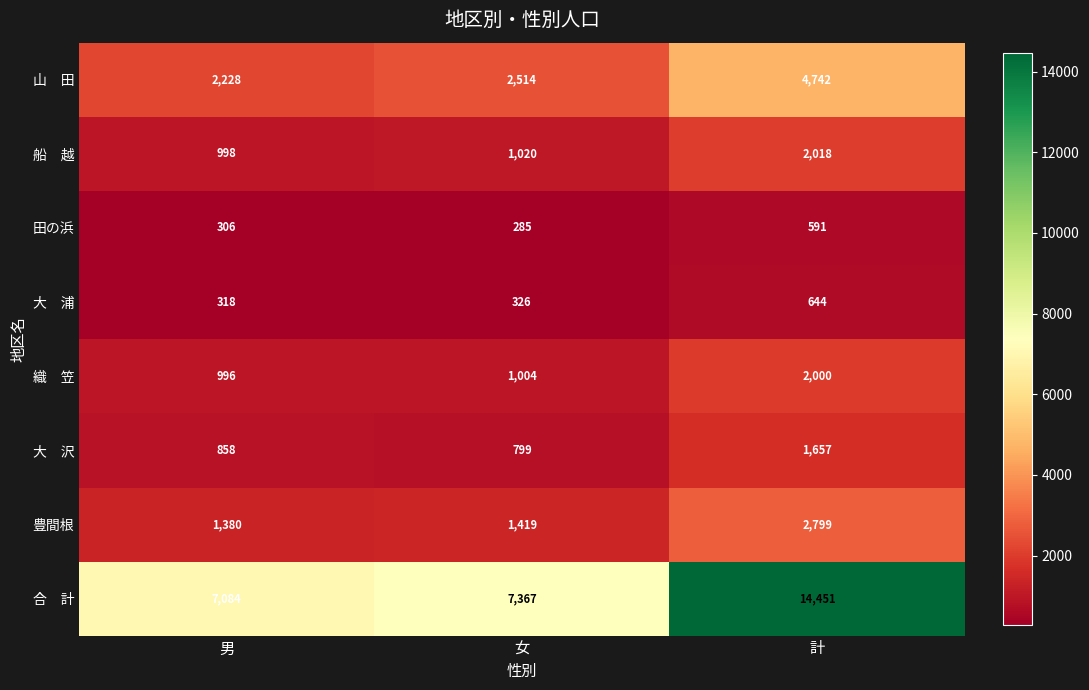

What is the difference between the second highest and minimum values in the 豊間根 series?

39